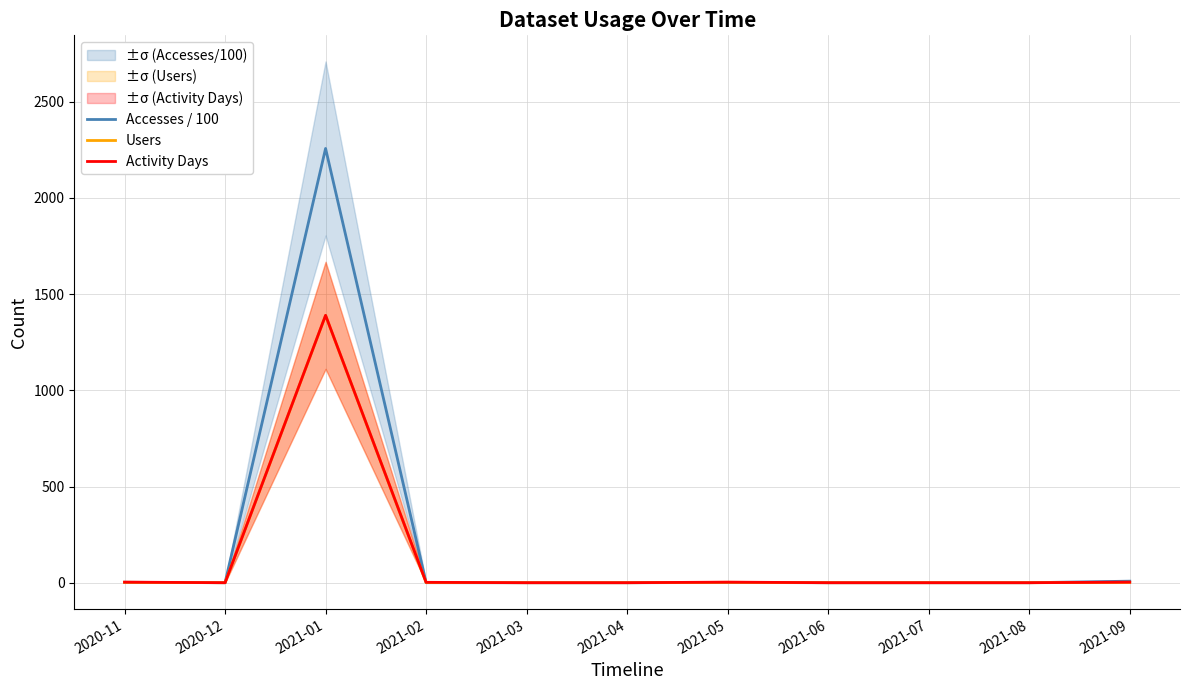

At which category is the sum across all series the highest?

2021-01